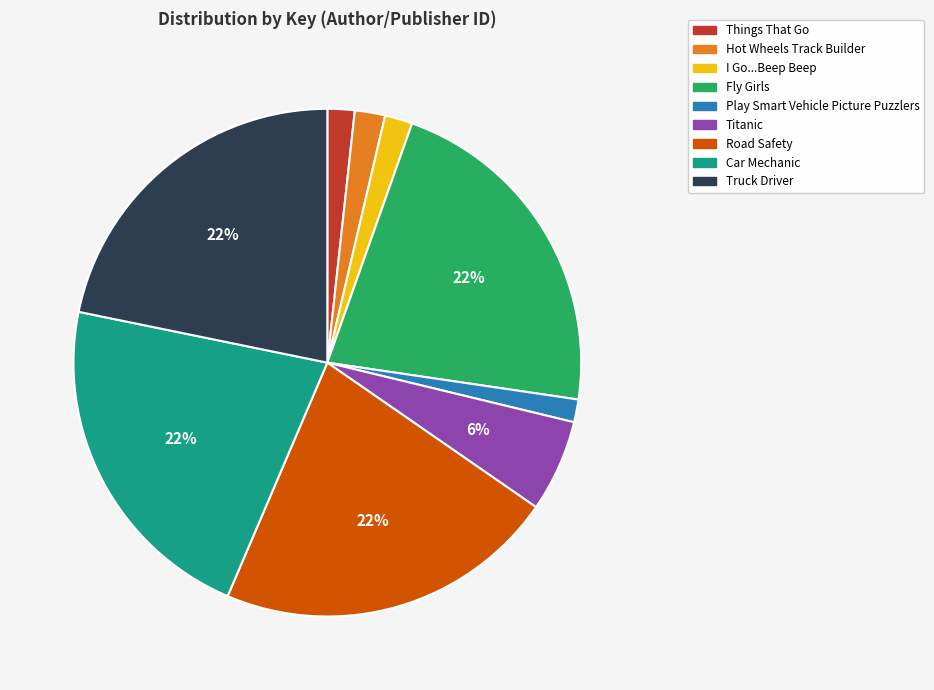

What is the ratio of the value at Things That Go to the value at Titanic?

0.3